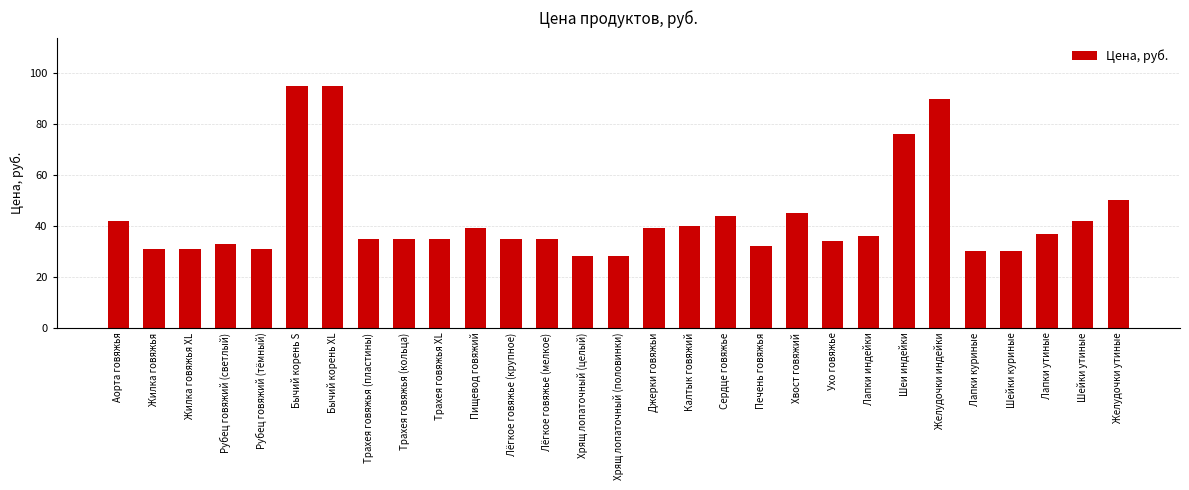

What is the value of the 10th bar from the left?

35